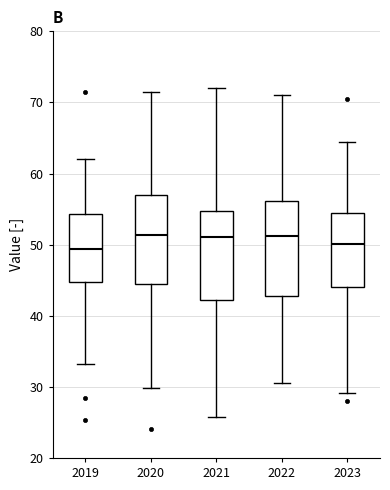

Where does the median line of the box at x = 2022 sit on the y-axis? The values are not printed on the chart, so give them approximately, as read against the axis.

51